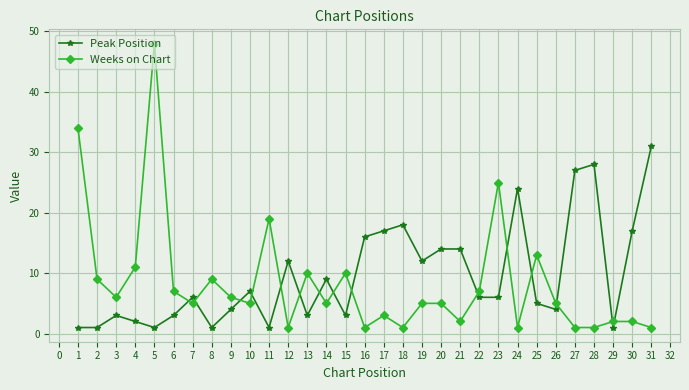

What is the sum of all Peak Position values?

297